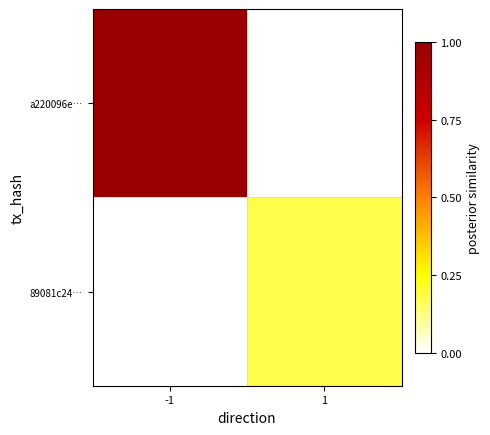

At how many categories does at least one series exceed 0?

2